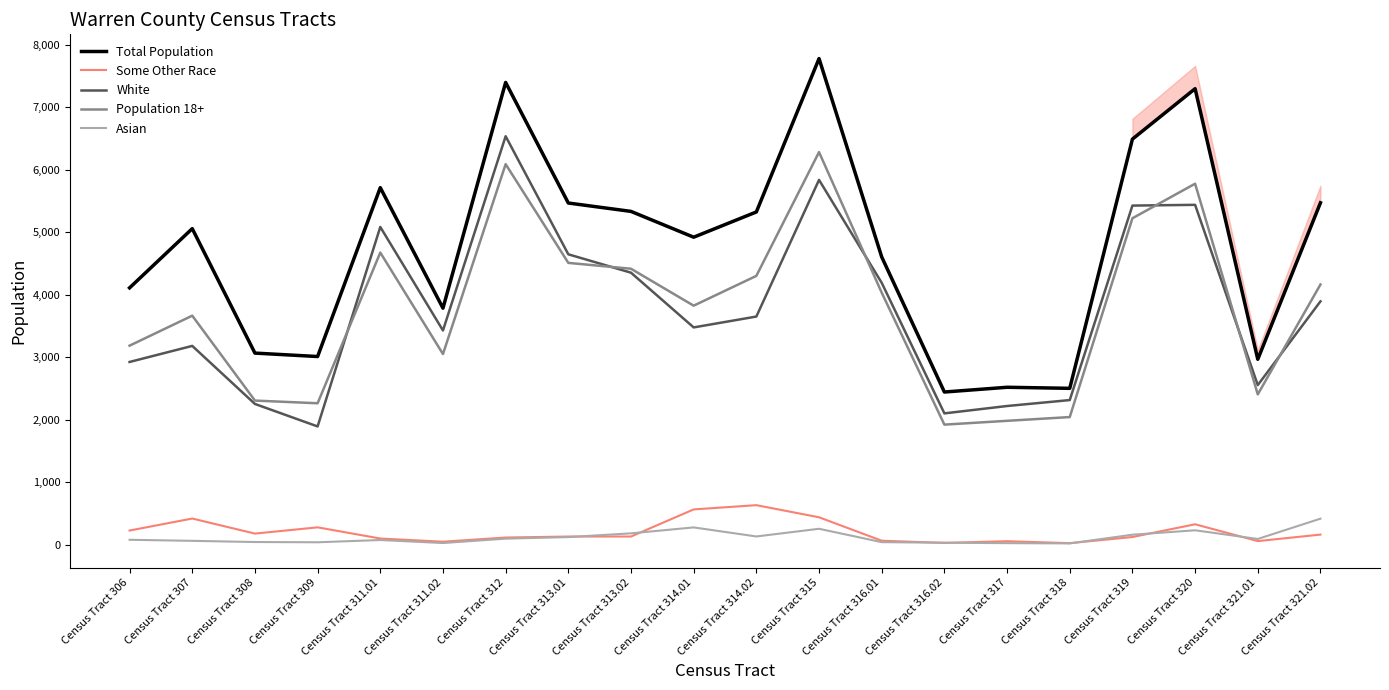

What is the smallest value displayed?

21